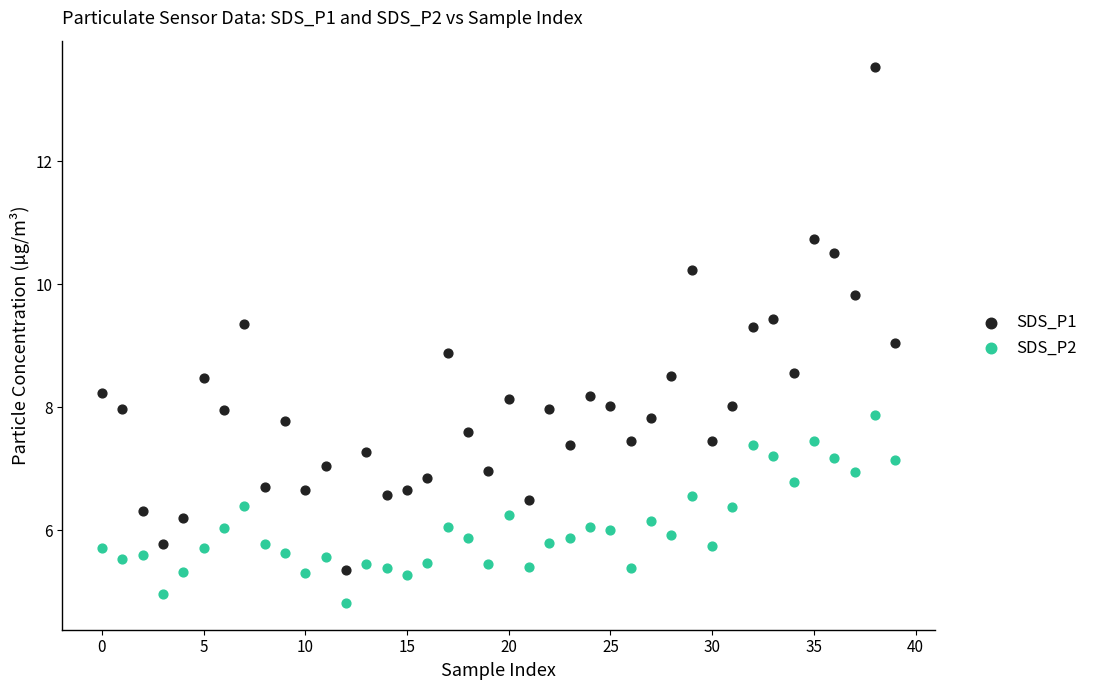

Which series contains the lowest Y value?

SDS_P2